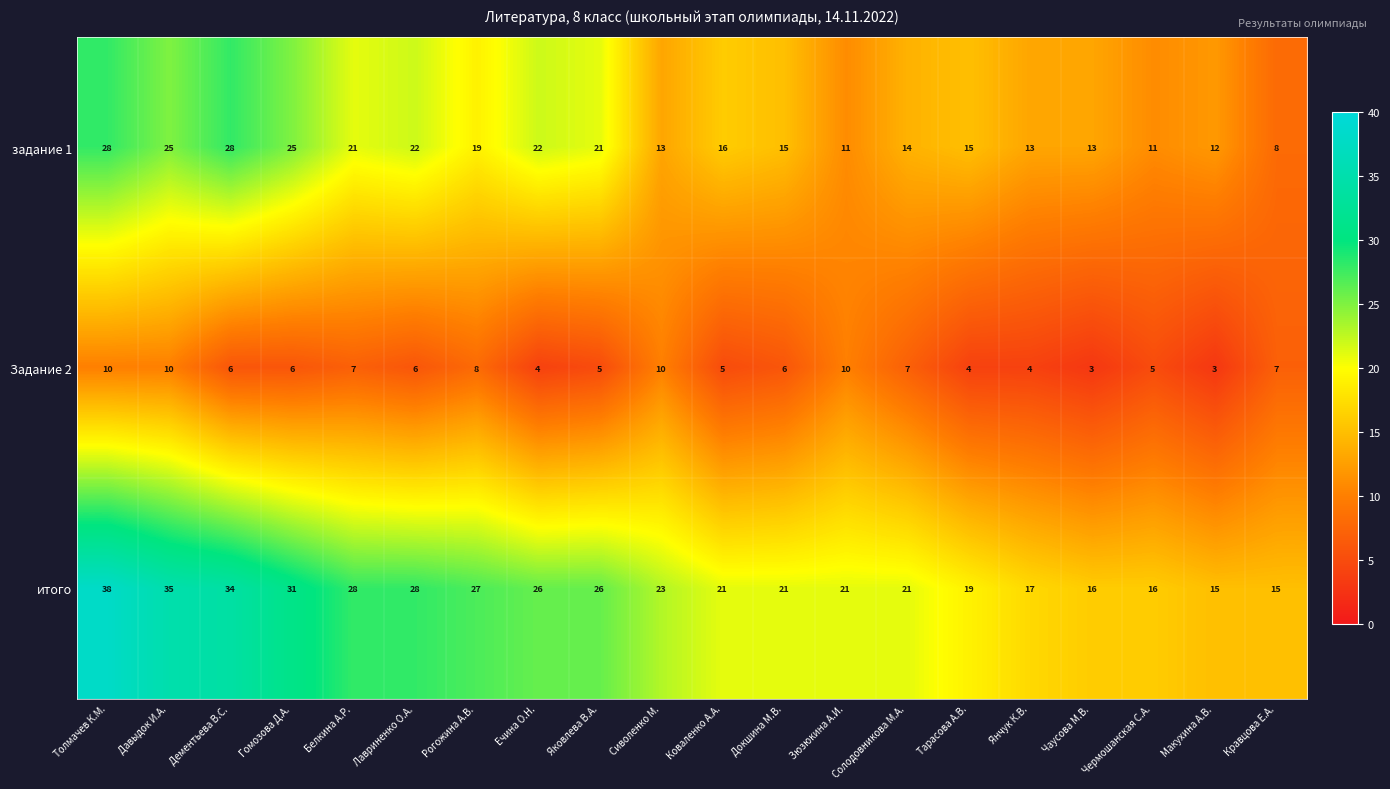

What is the maximum value shown in the chart?

38